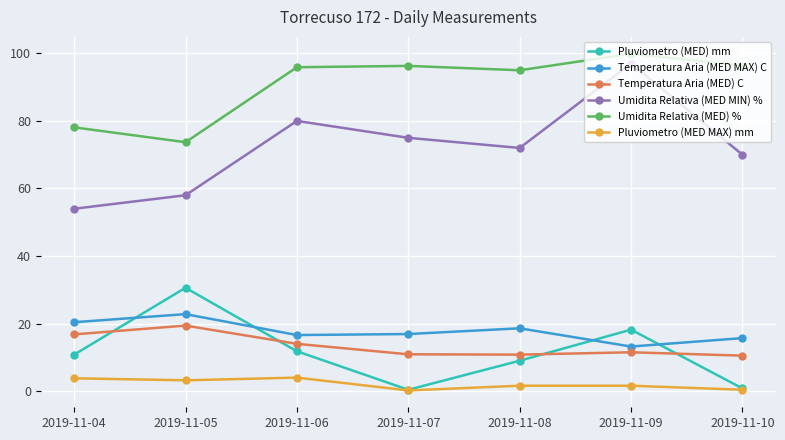

Which series has the largest total across all categories?

Umidita Relativa (MED) %